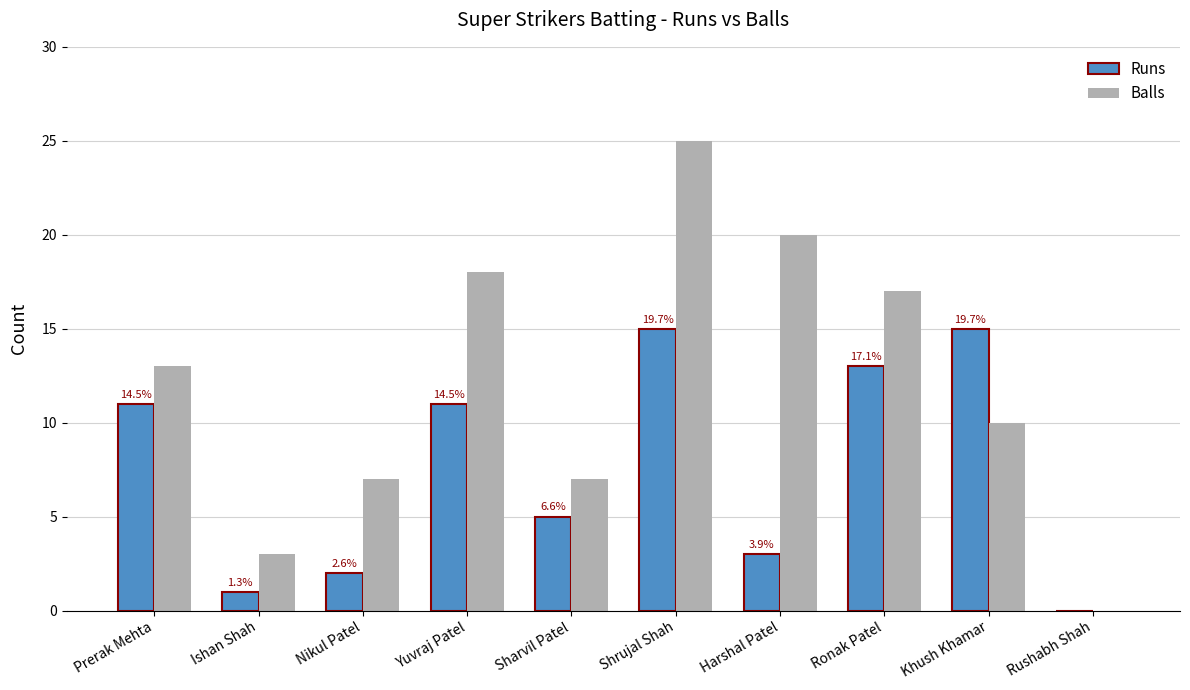

Is the value of Runs at Rushabh Shah greater than the value of Balls at Khush Khamar?

No